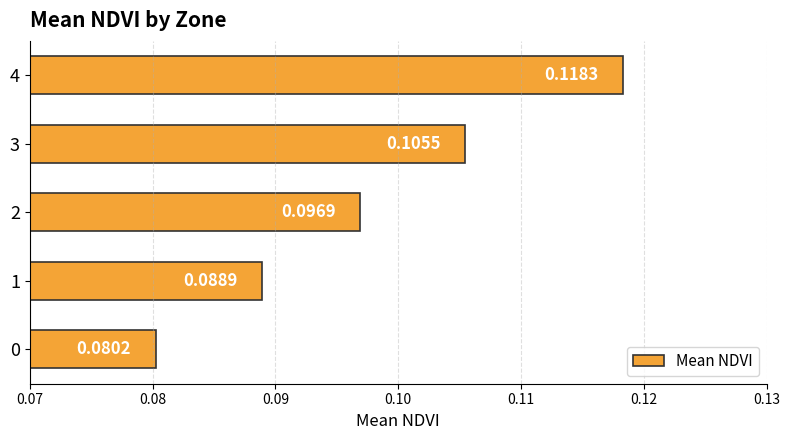

Between 3 and 2, which is larger?

3